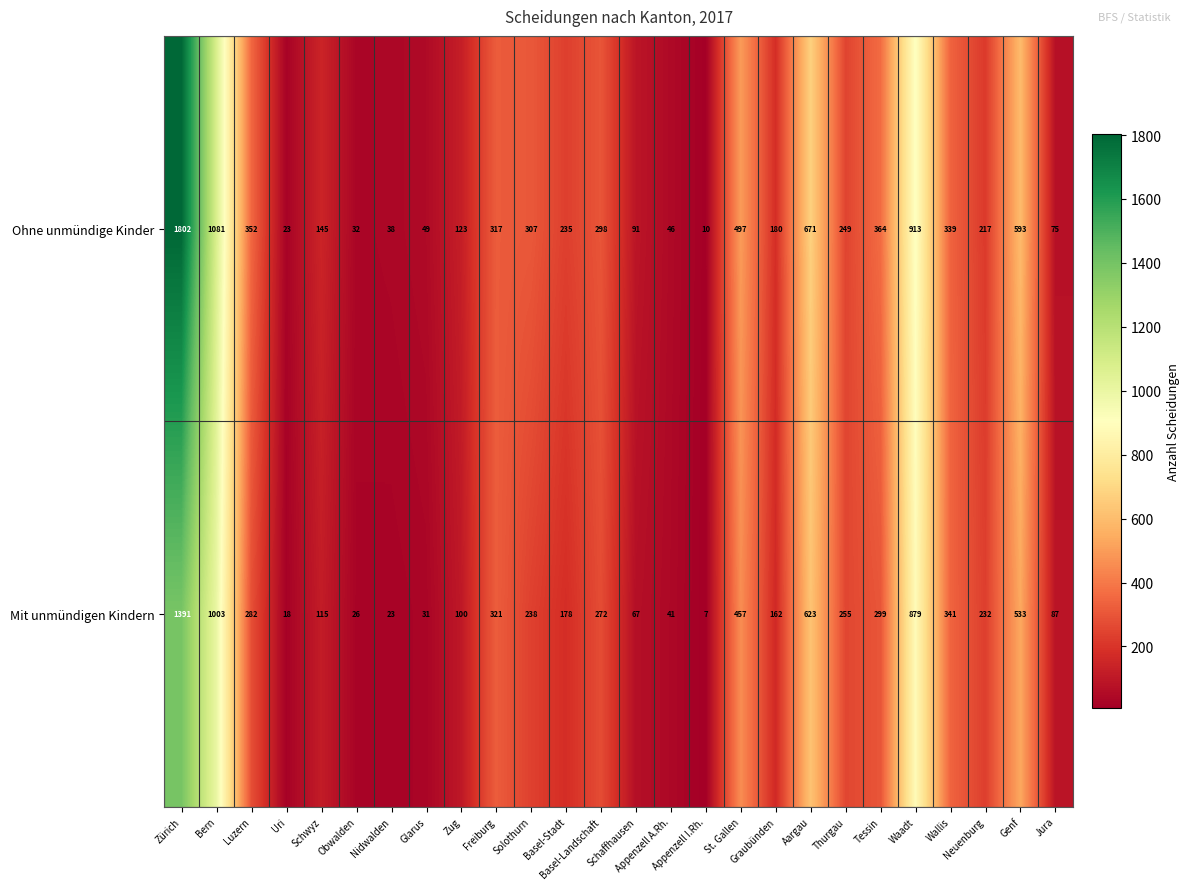

List the series in order of their overall mean, lowest first.

Mit unmündigen Kindern, Ohne unmündige Kinder